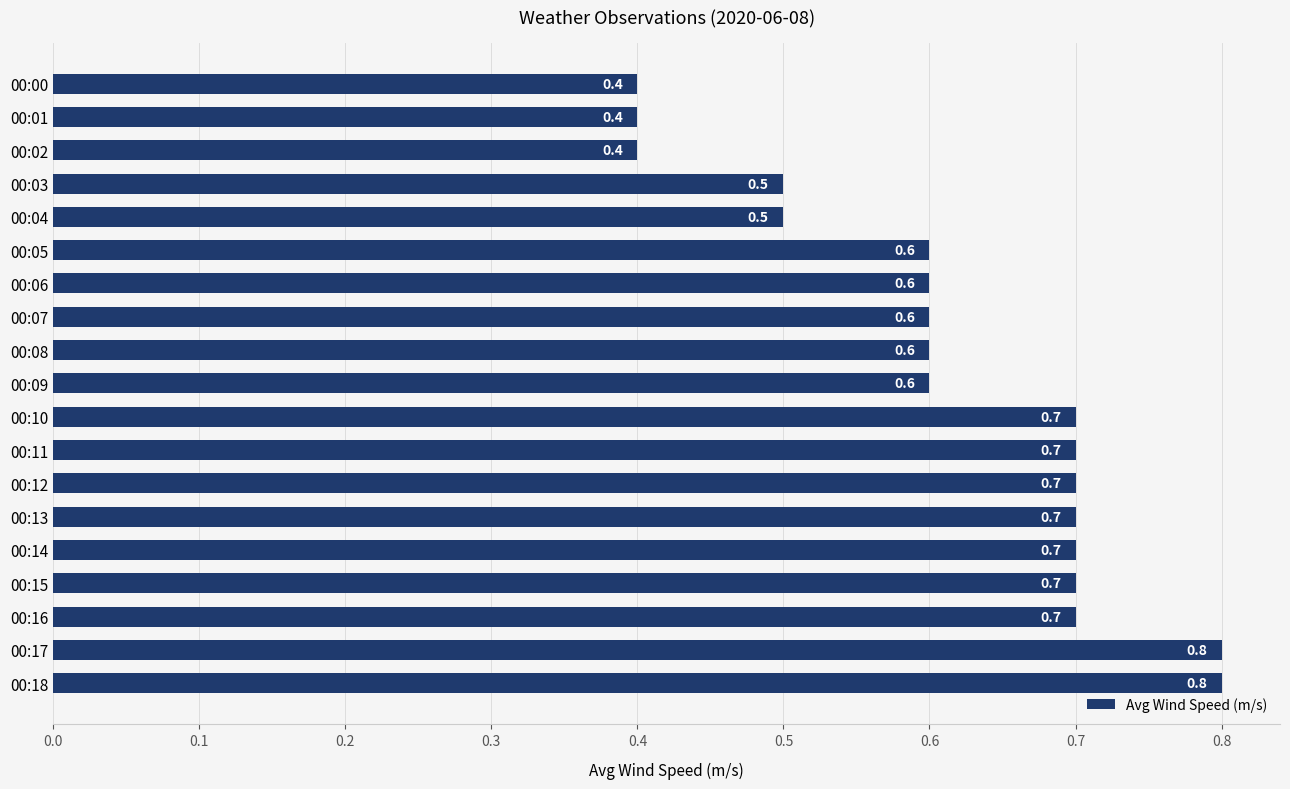

Are the bars horizontal?

Yes